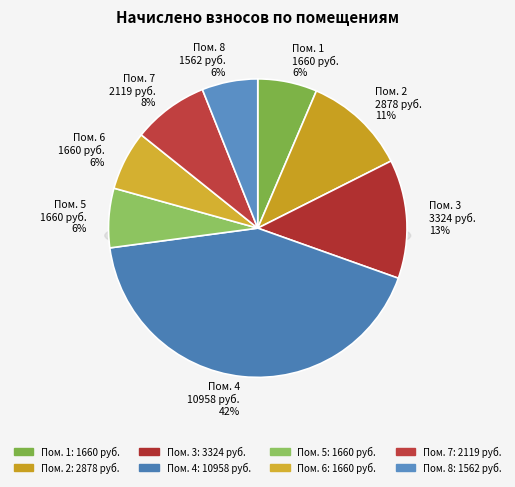

To the nearest percent, what percentage of the pie is 2?

11%